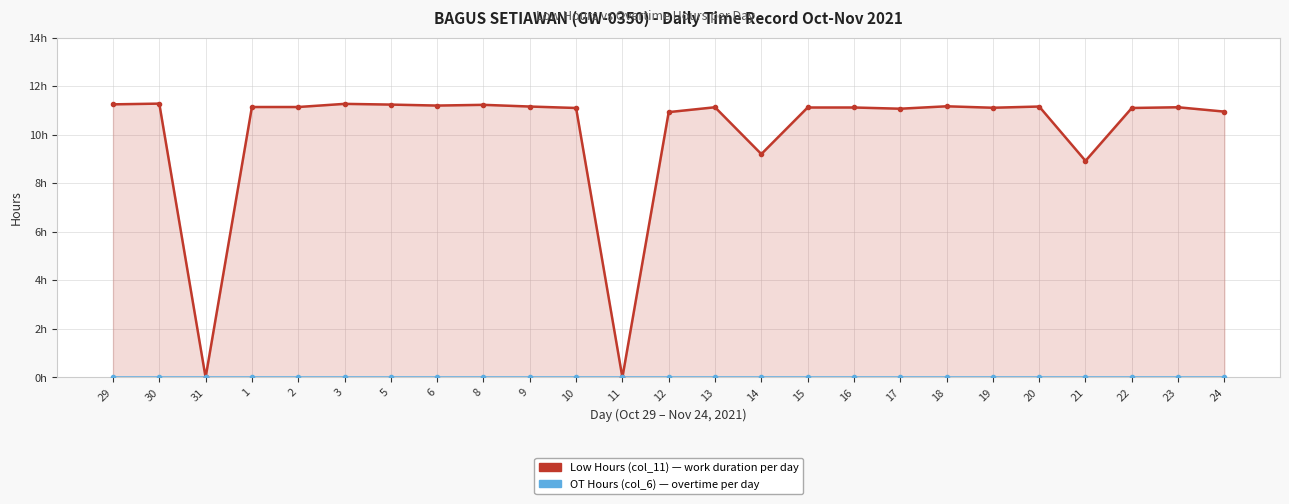

Reading right to left, extract all data points from this chart.

Low Hours (col_11): 24=11.0	23=11.1	22=11.1	21=8.9	20=11.2	19=11.1	18=11.2	17=11.1	16=11.1	15=11.1	14=9.2	13=11.1	12=10.9	11=0.0	10=11.1	9=11.2	8=11.2	6=11.2	5=11.2	3=11.3	2=11.2	1=11.2	31=0.0	30=11.3	29=11.3
OT Hours (col_6): 24=0.0	23=0.0	22=0.0	21=0.0	20=0.0	19=0.0	18=0.0	17=0.0	16=0.0	15=0.0	14=0.0	13=0.0	12=0.0	11=0.0	10=0.0	9=0.0	8=0.0	6=0.0	5=0.0	3=0.0	2=0.0	1=0.0	31=0.0	30=0.0	29=0.0